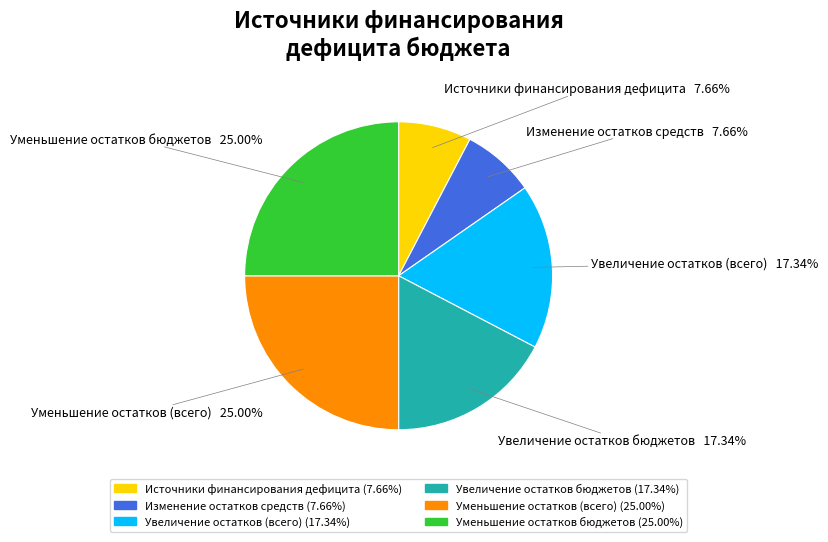

Is there any slice that represents more than half of the pie?

No